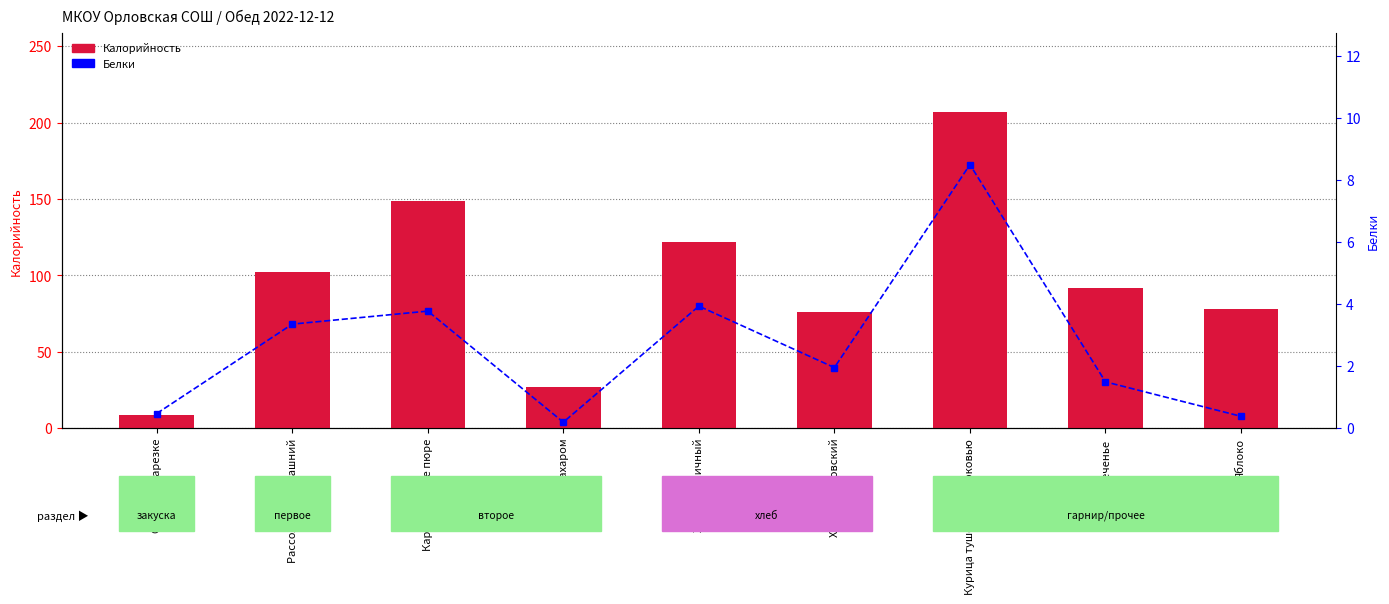

List the series in order of their peak value, lowest first.

Белки, Калорийность